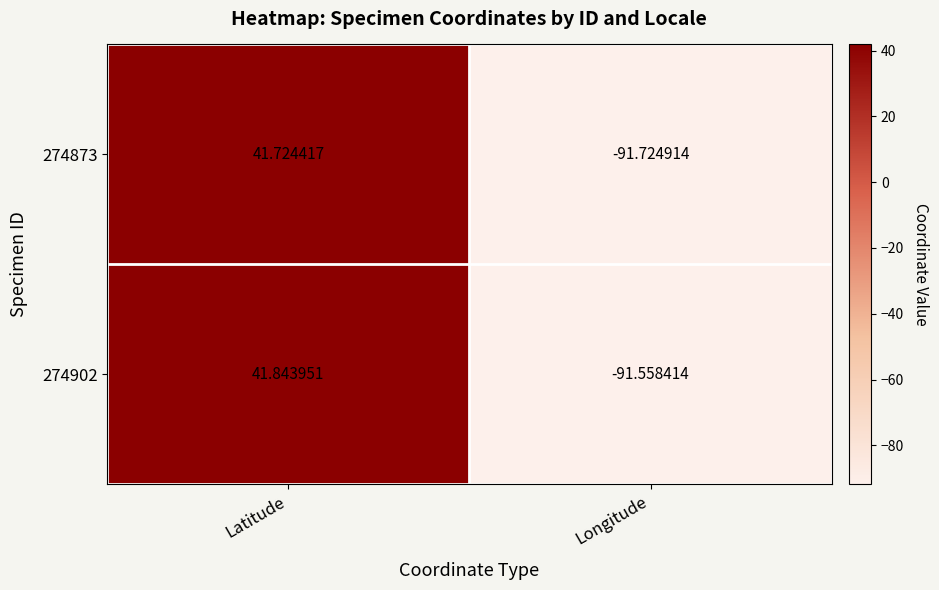

Is the value of 274902 at Latitude greater than the value of 274873 at Latitude?

Yes